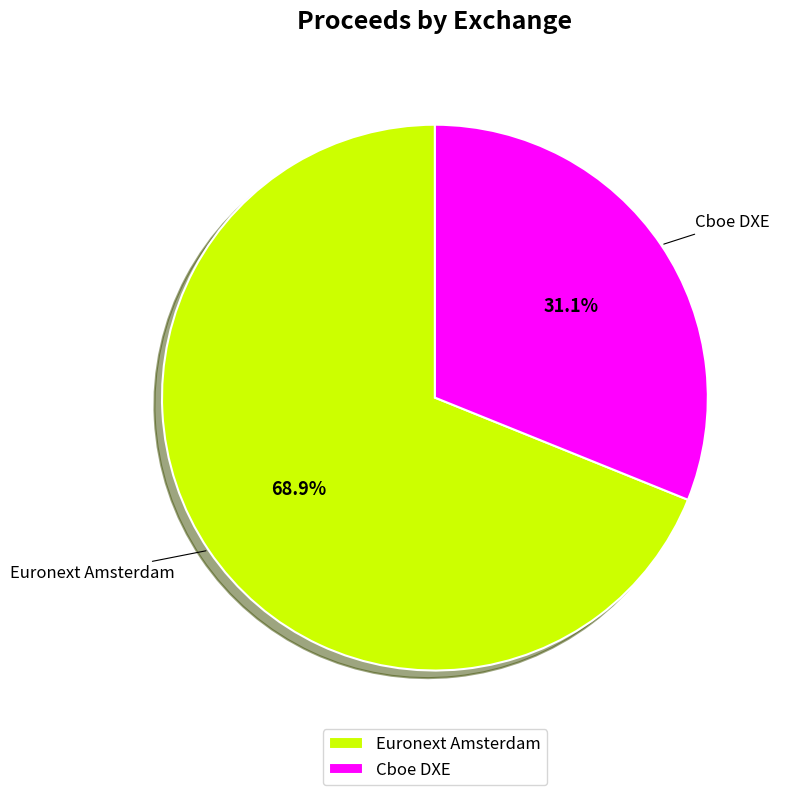

Rank the categories by value from lowest to highest.

Cboe DXE, Euronext Amsterdam